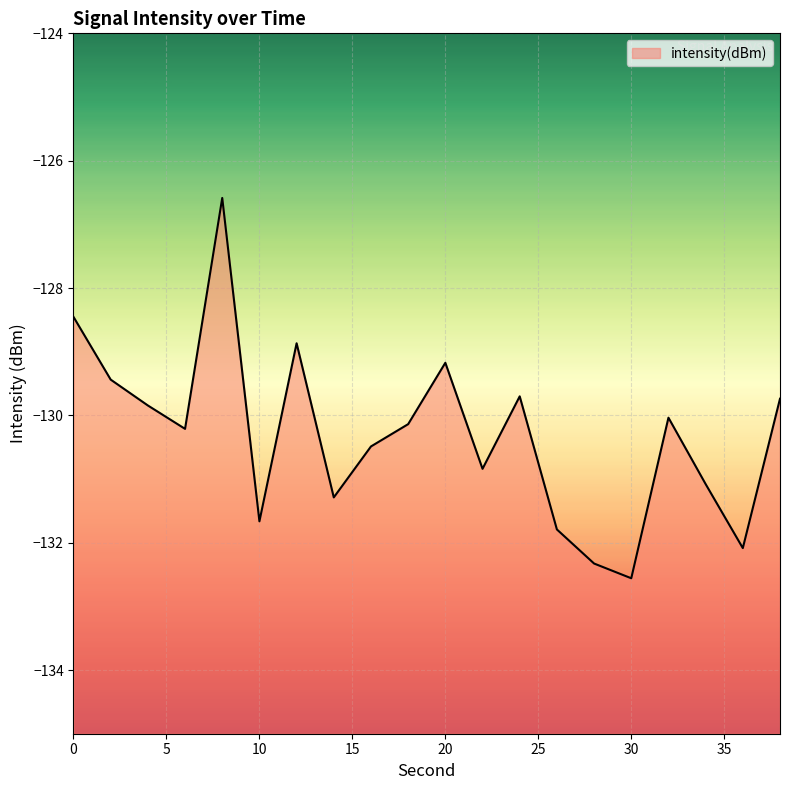

How many data points does each series have?

20